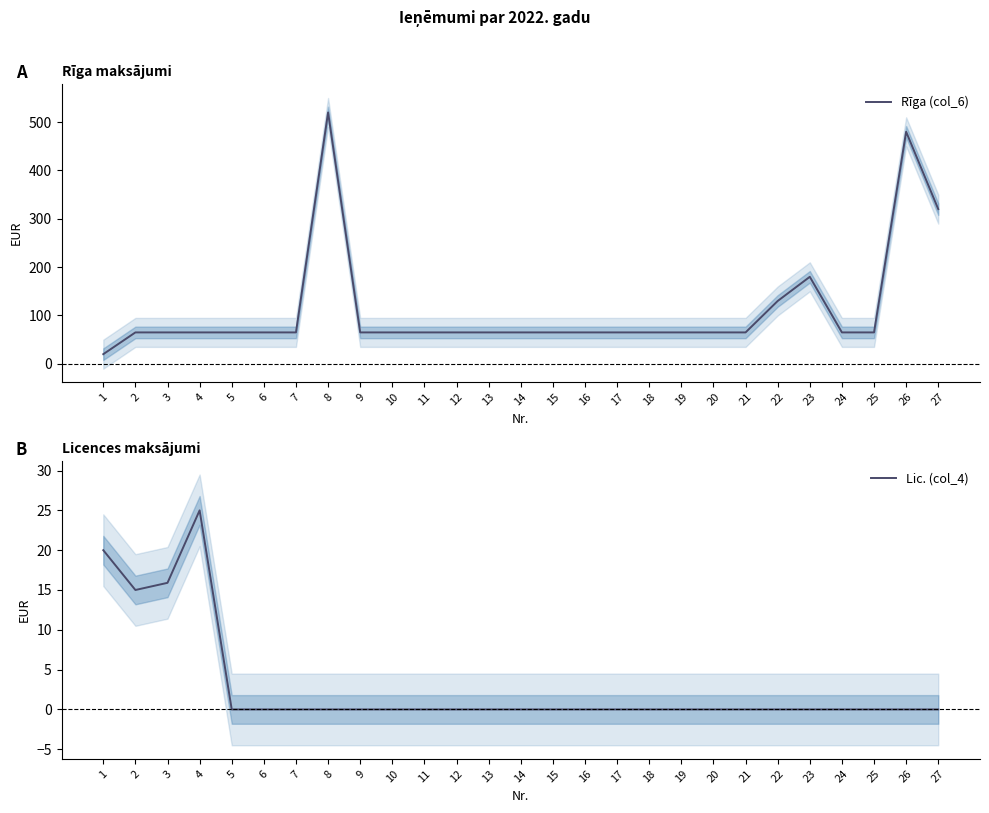

What is the difference between the maximum and minimum values in the Lic. (col_4) series?

25.0